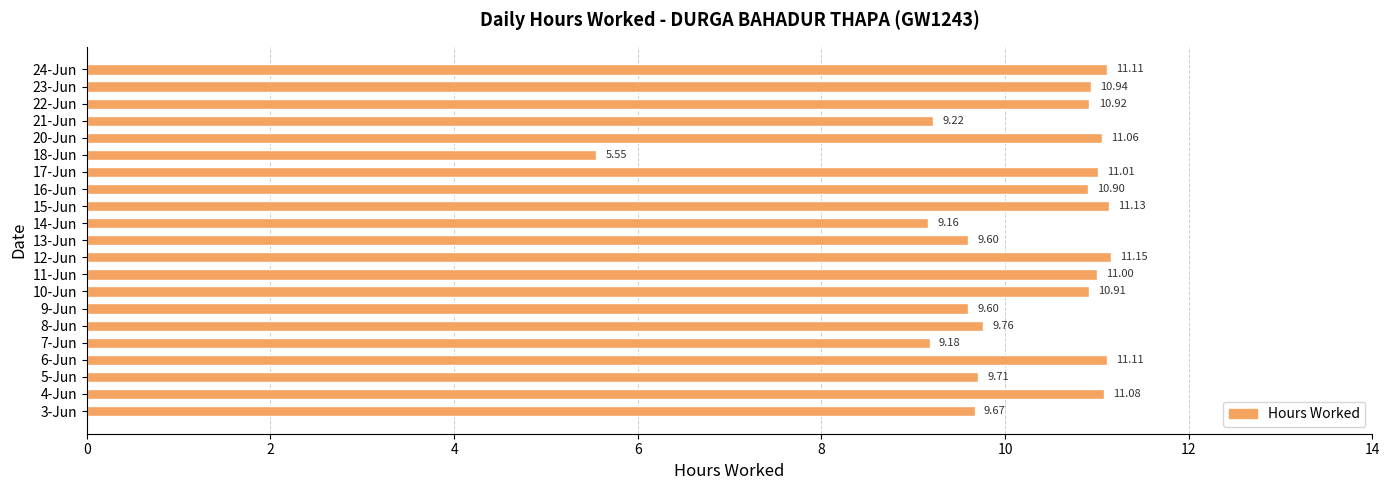

Approximately how many times larger is the value at 10-Jun compared to 5-Jun?

1.1